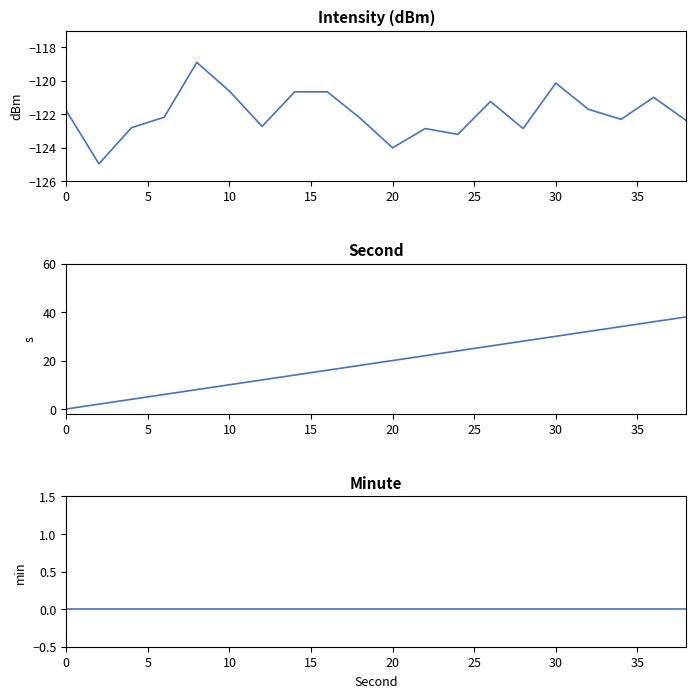

How many interior local peaks does the intensity(dBm) series have?

6